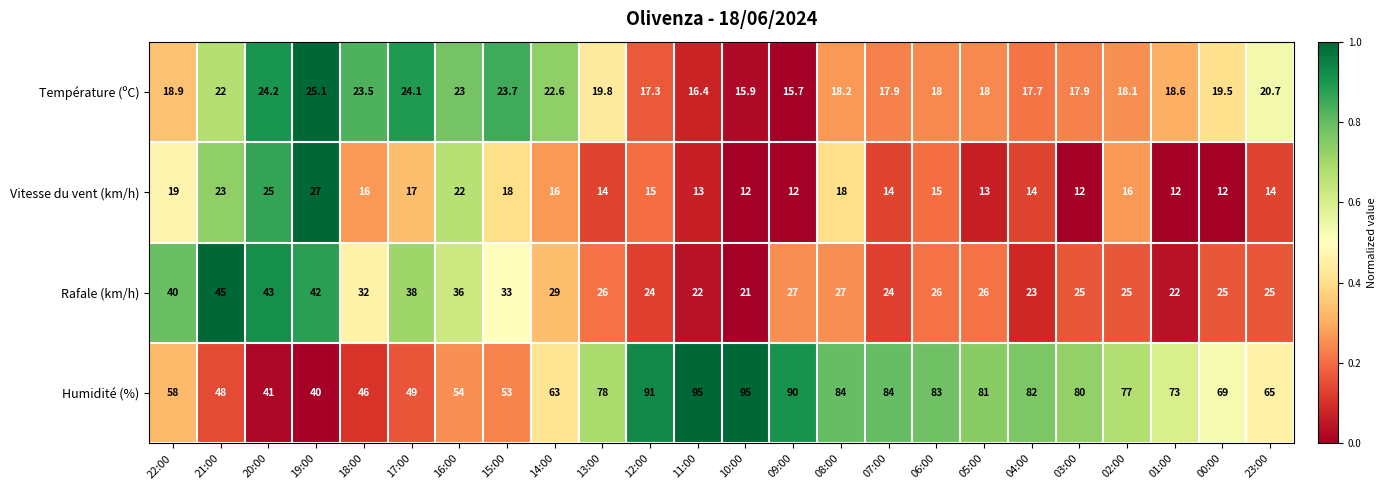

At which label is Rafale (km/h) closest to 33?

15:00